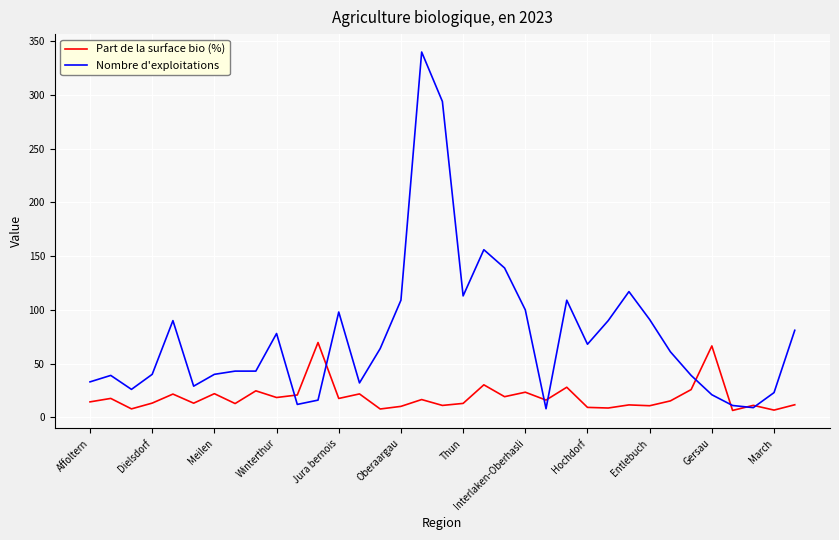

Which series has the largest total across all categories?

Nombre d'exploitations